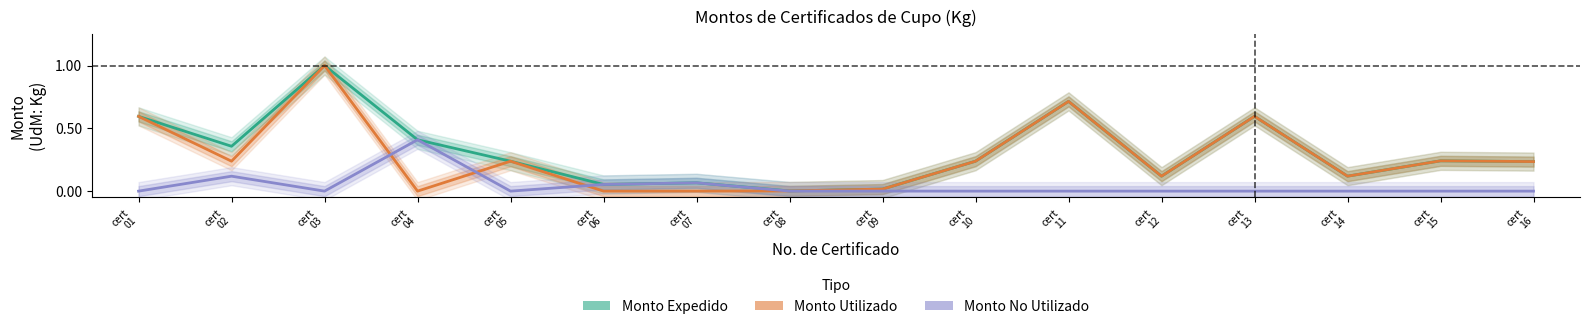

What value does the Monto Utilizado series have at cert
05?

0.2